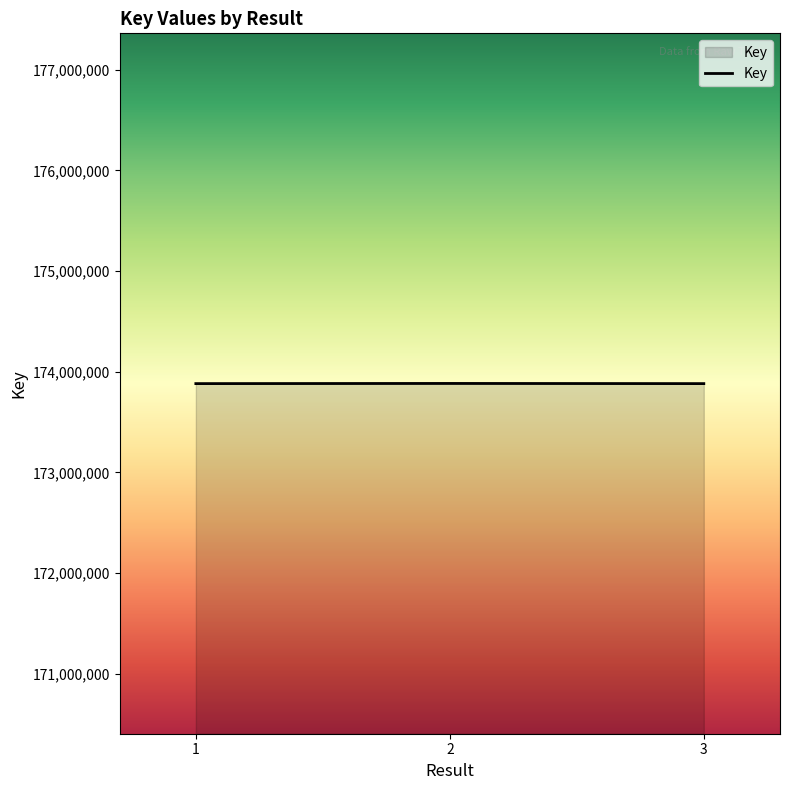

What is the maximum value shown in the chart?

173883128